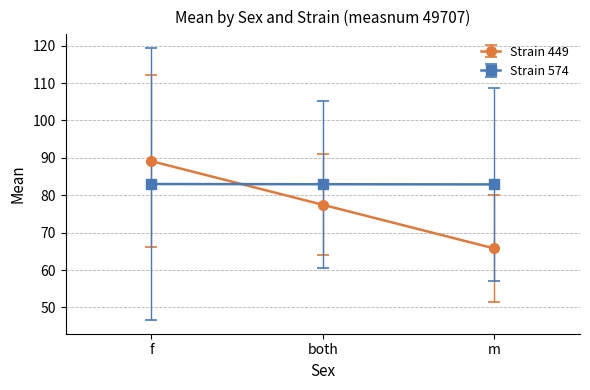

List the series in order of their peak value, highest first.

Strain 449, Strain 574